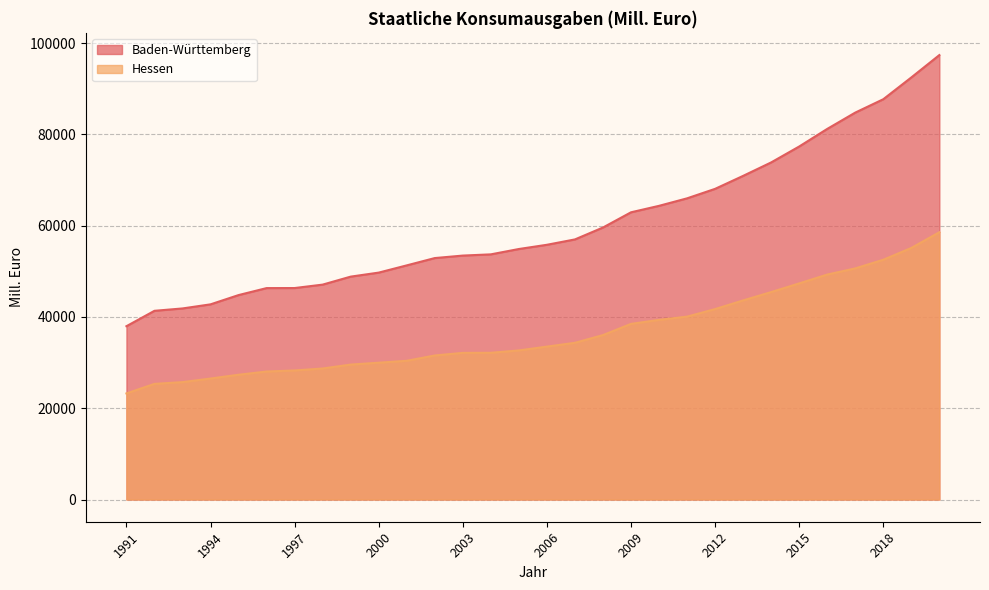

True or false: Baden-Württemberg and Hessen cross at least once.

False